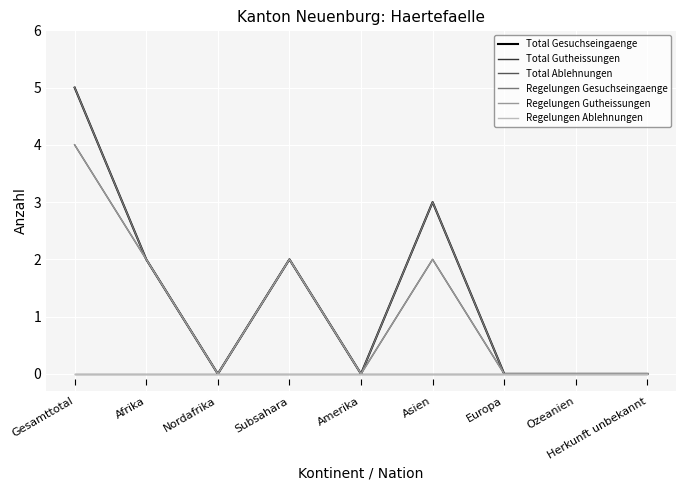

Rank the series by their maximum value, from highest to lowest.

Total Gesuchseingaenge, Regelungen Gesuchseingaenge, Total Gutheissungen, Regelungen Gutheissungen, Total Ablehnungen, Regelungen Ablehnungen